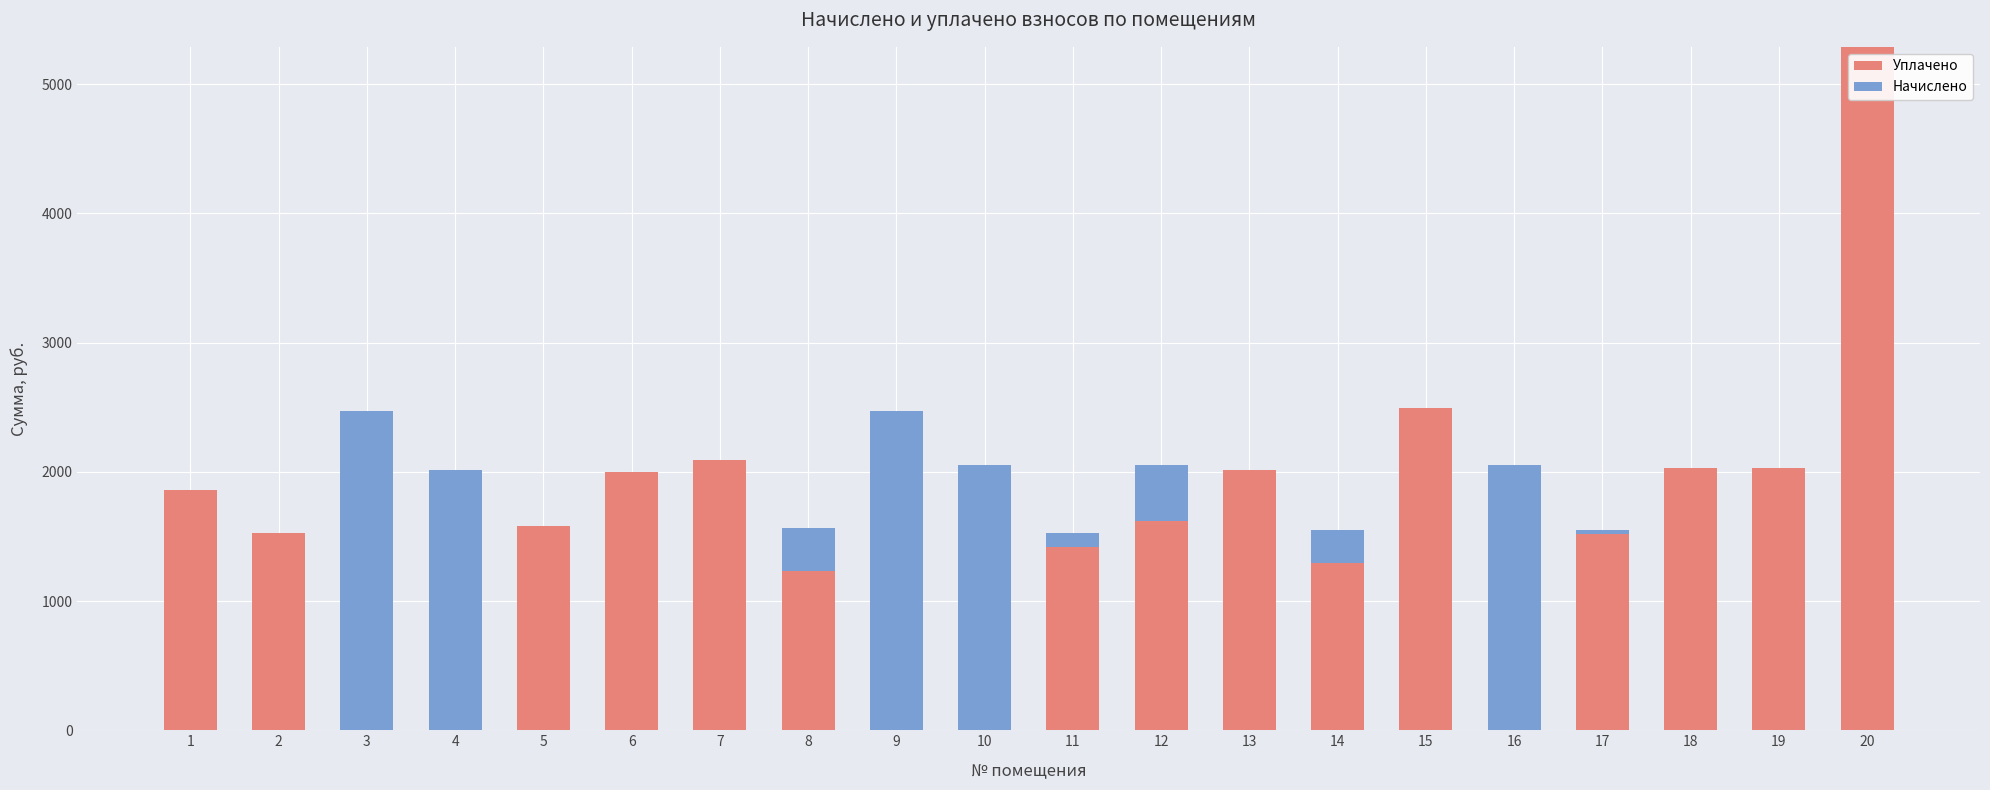

What is the highest value of the Уплачено series?

5287.8